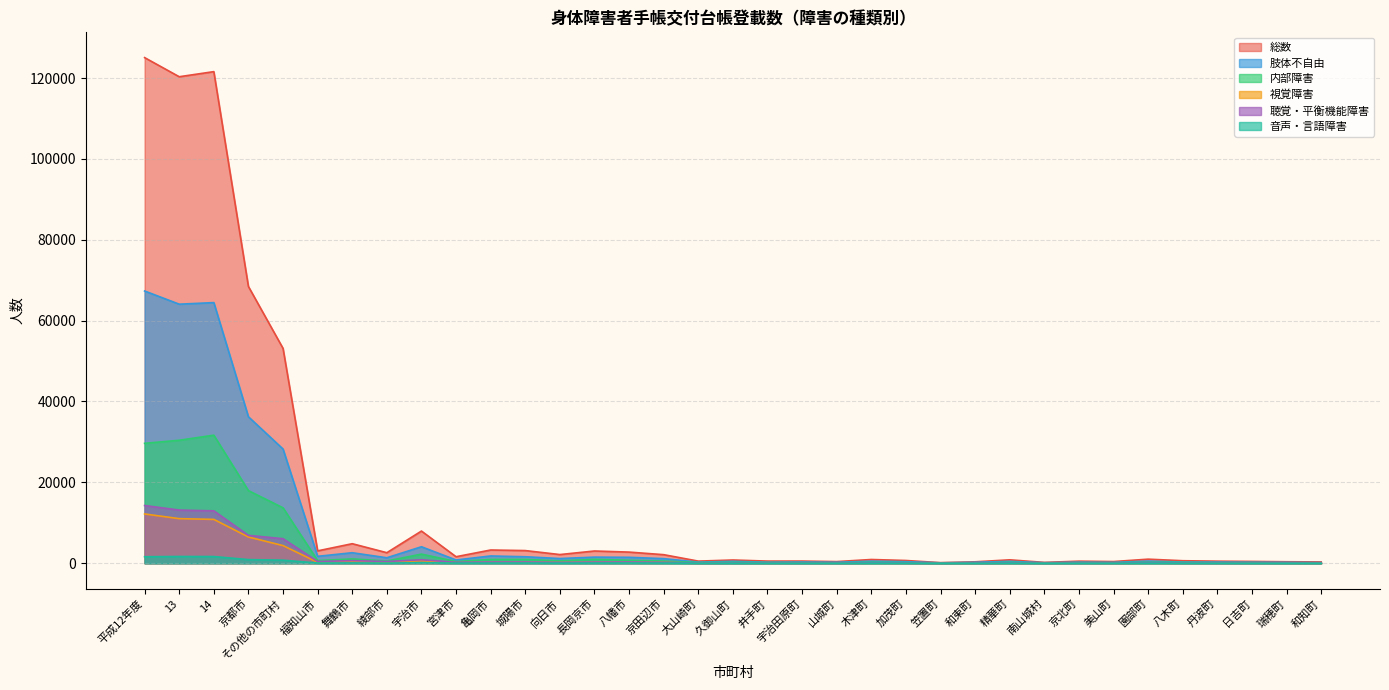

What is the average value of the 内部障害 series?

3874